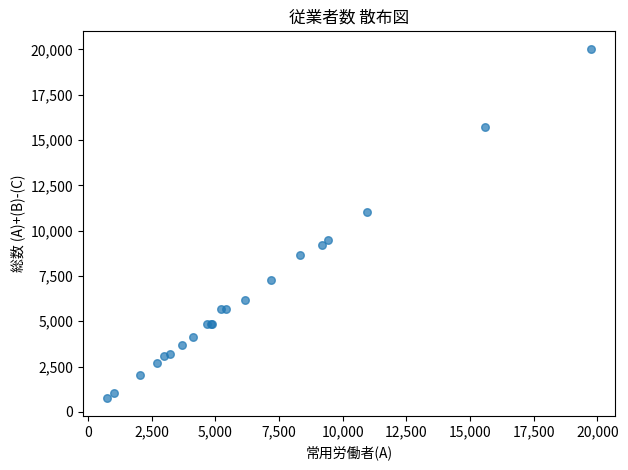

What Y value in the scatter plot is closest to 10386?

11011